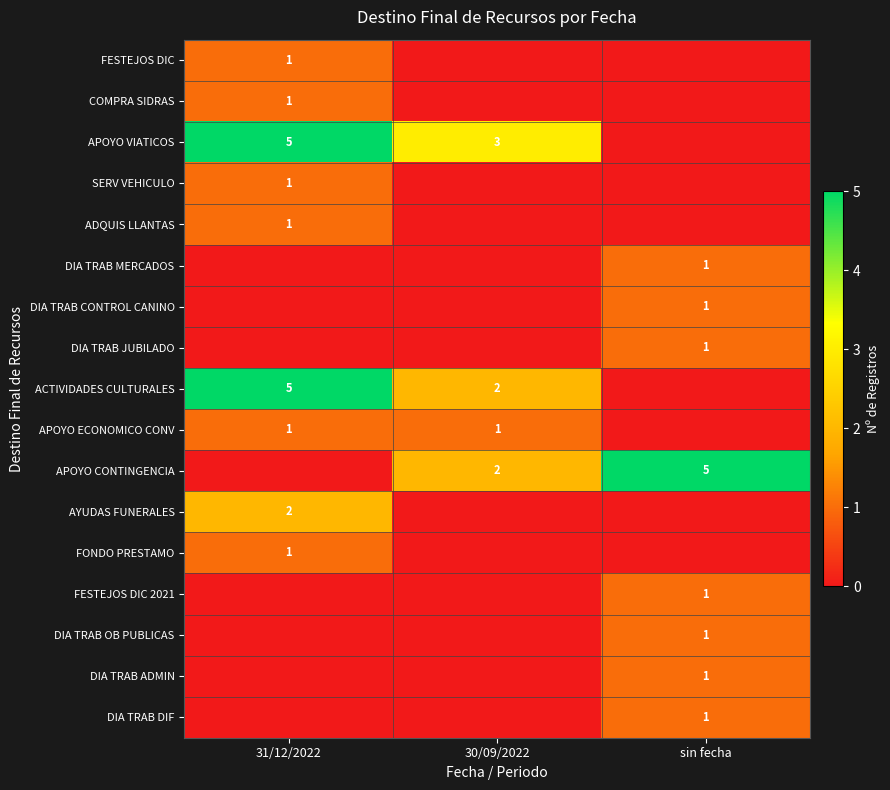

Is the value of FESTEJOS DIC 2021 at sin fecha greater than the value of ACTIVIDADES CULTURALES at 30/09/2022?

No